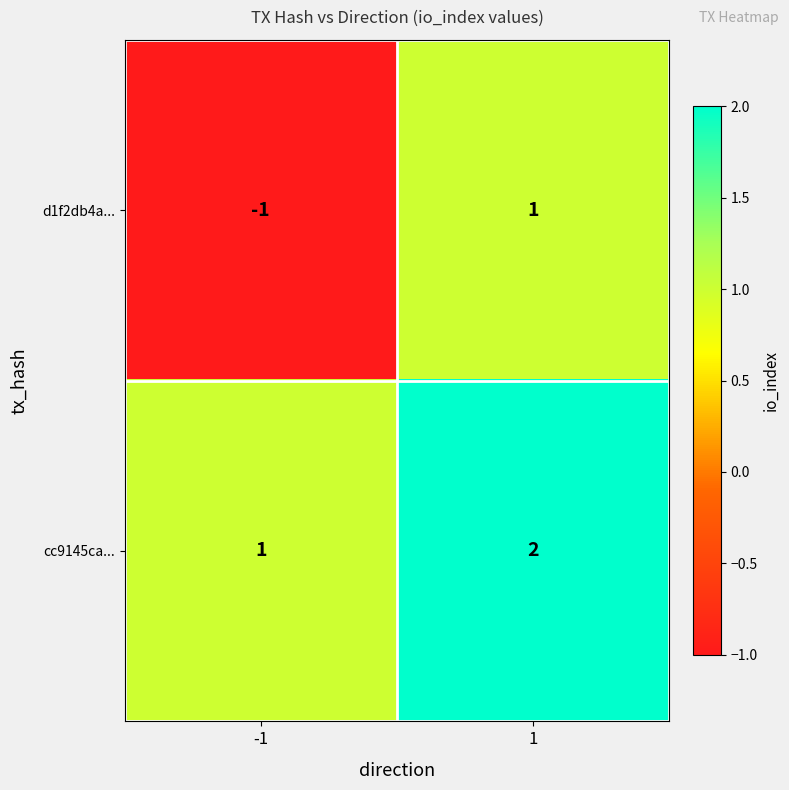

Between -1 and 1, which series saw the biggest shift?

d1f2db4a...